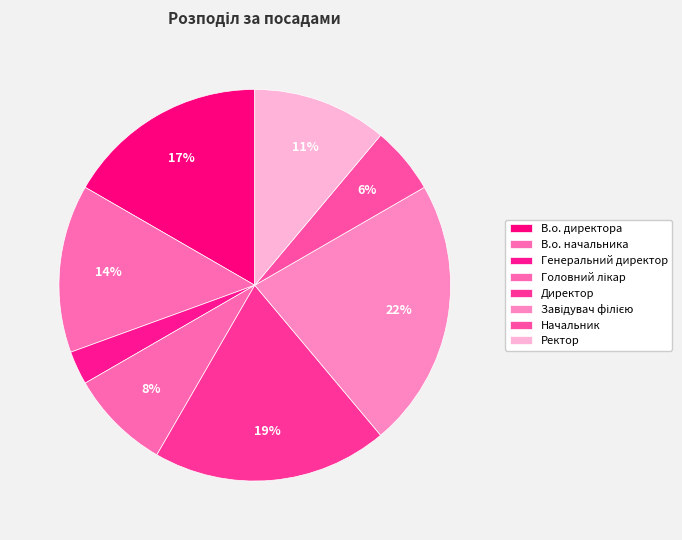

Is Ректор the majority of the pie?

No